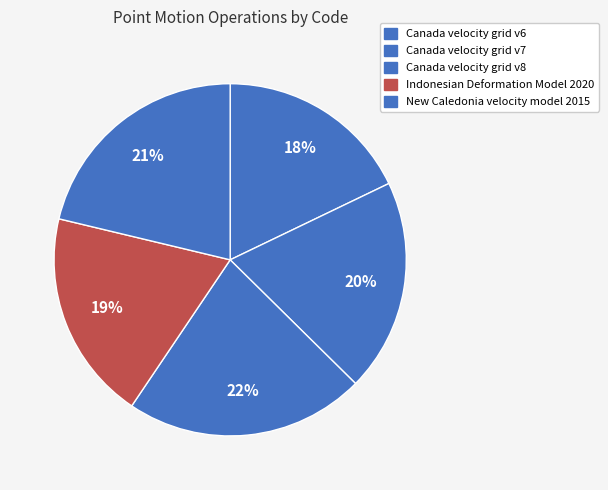

True or false: Canada velocity grid v8 accounts for 22% of the total.

True